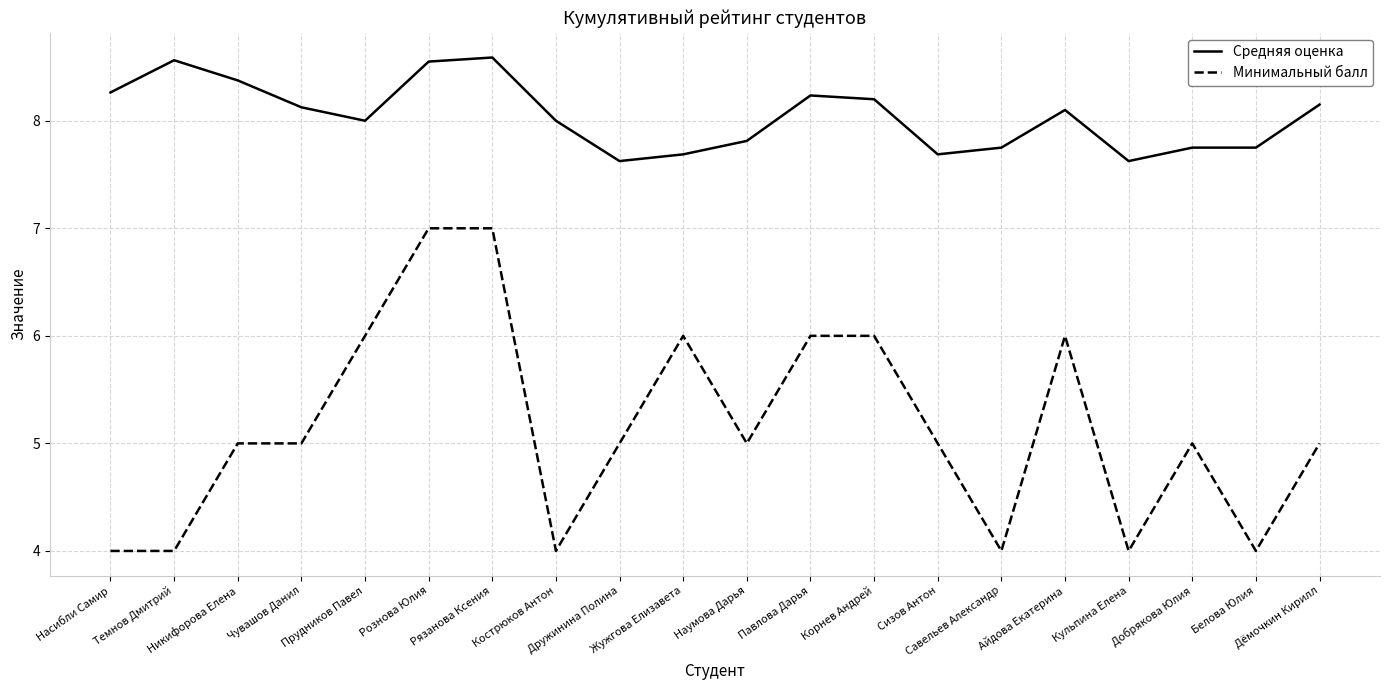

True or false: Минимальный балл and Средняя оценка intersect in this chart.

False